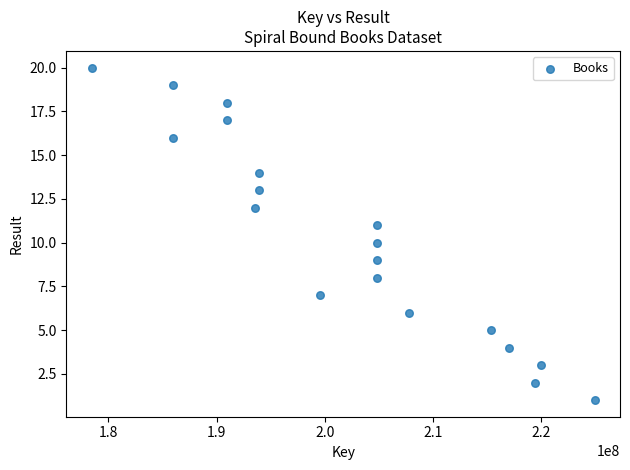

What is the range of Y values (max minus min)?

19